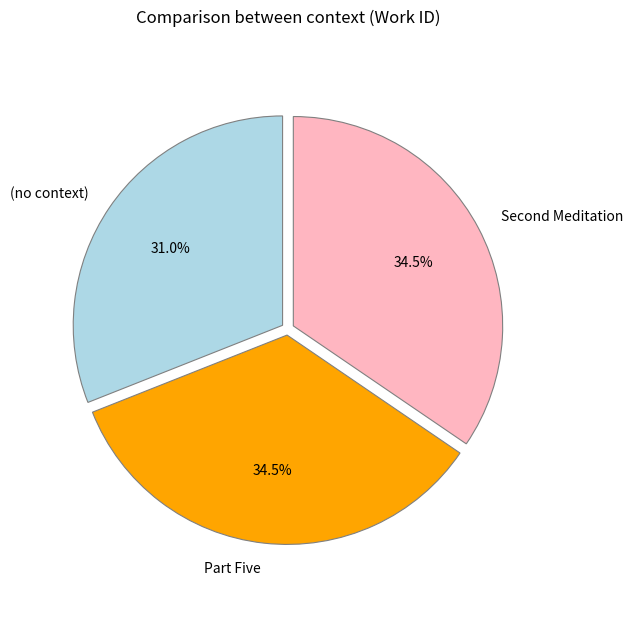

Count the number of slices in the pie.

3